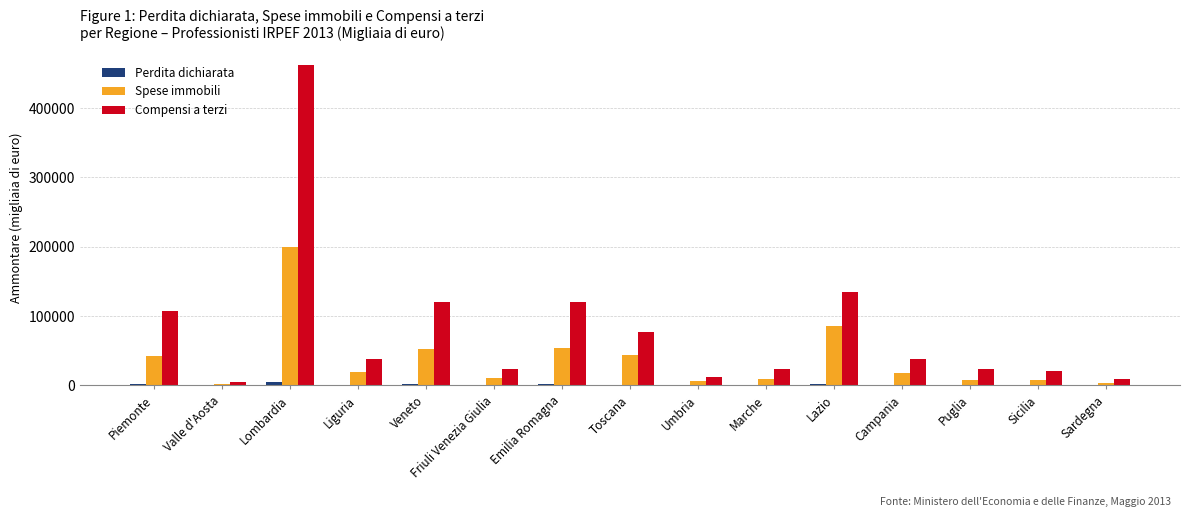

Are the bars grouped side by side (vs. stacked)?

Yes